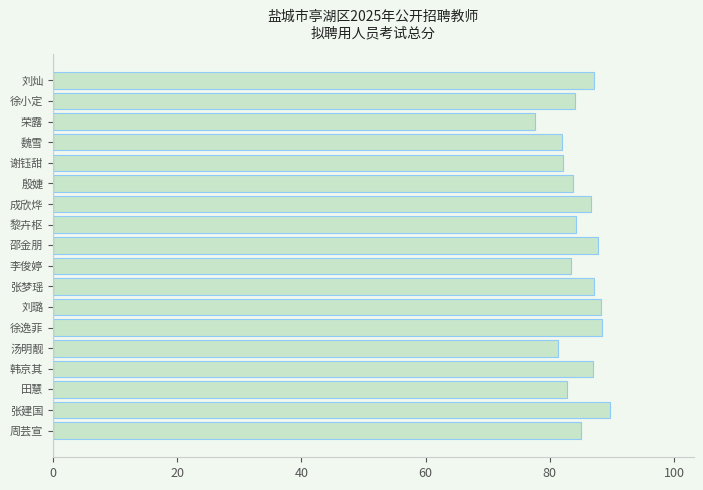

What is the value of the 7th bar from the top?

86.7